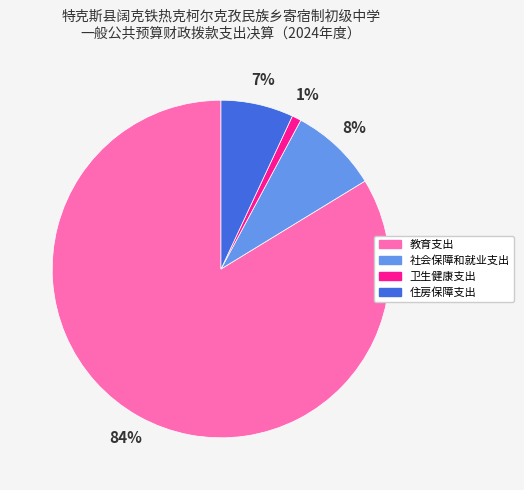

Between 教育支出 and 卫生健康支出, which is larger?

教育支出